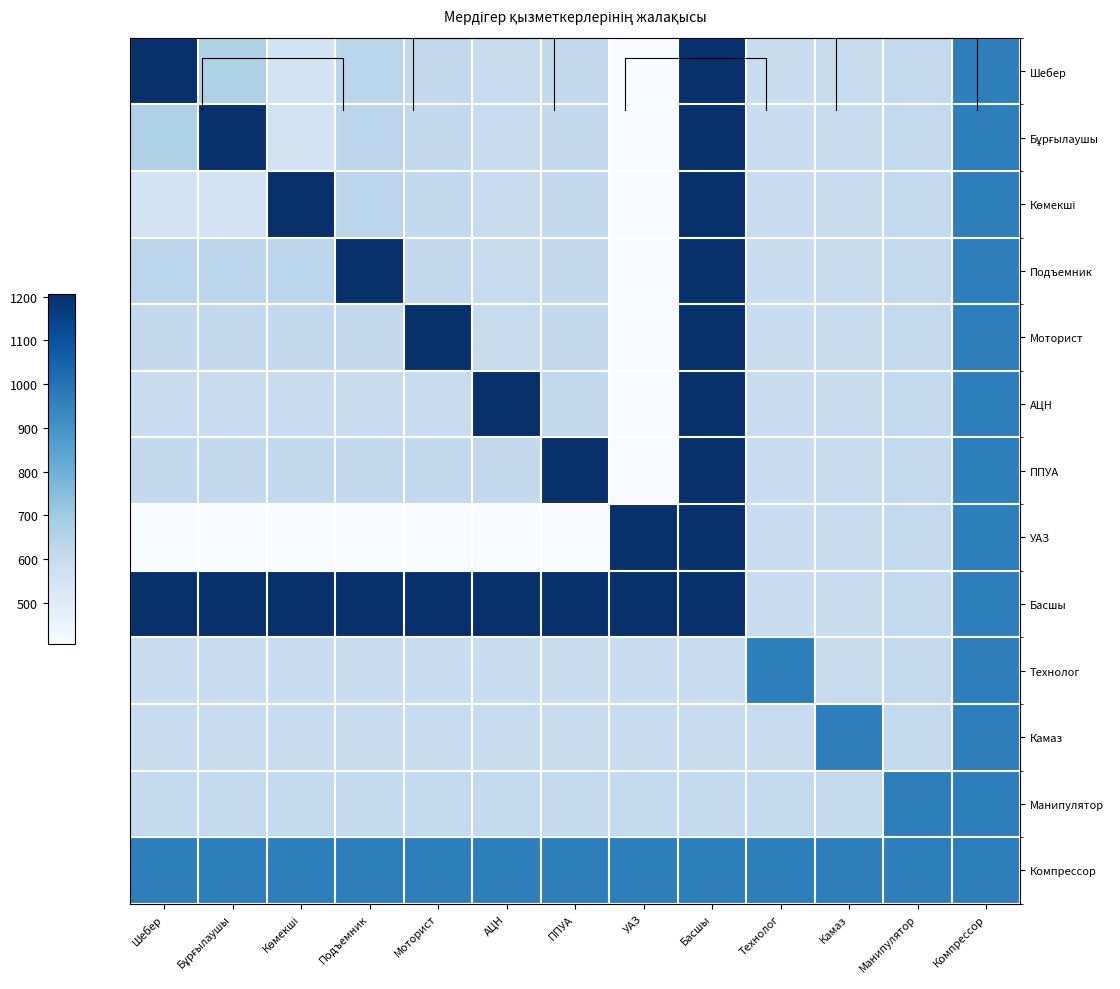

Count the number of categories in the chart.

13